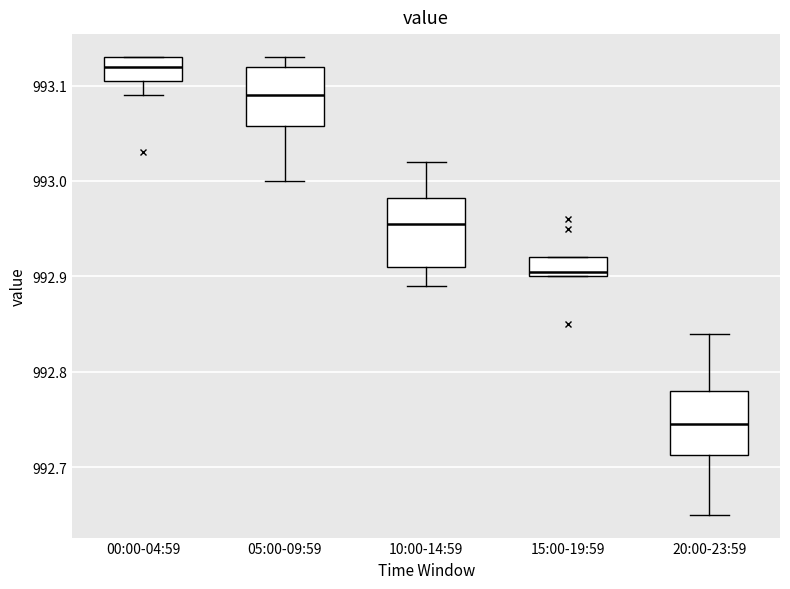

Where does the median line of the box for 05:00-09:59 sit on the y-axis? The values are not printed on the chart, so give them approximately, as read against the axis.

993.09